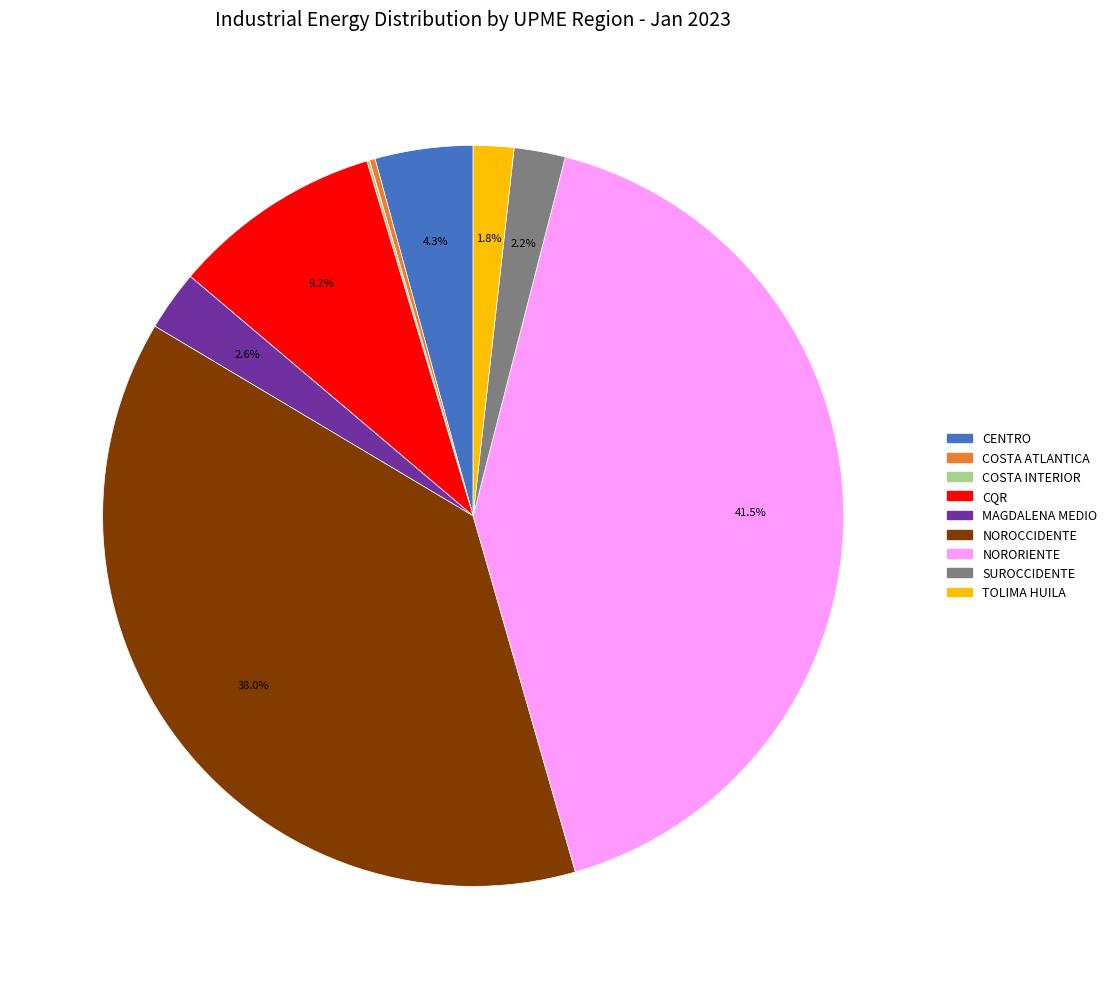

To the nearest percent, what is the average slice percentage?

11%